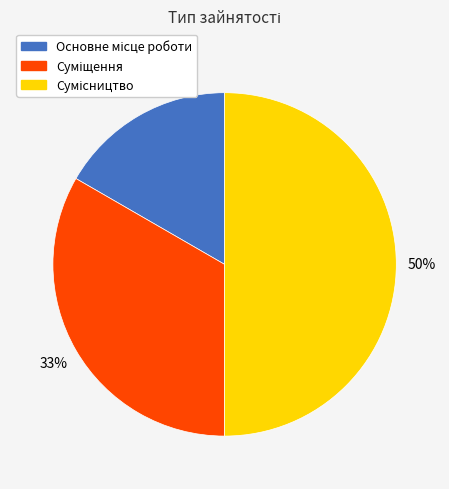

To the nearest percent, what is the difference between the largest and smallest slice percentages?

33%